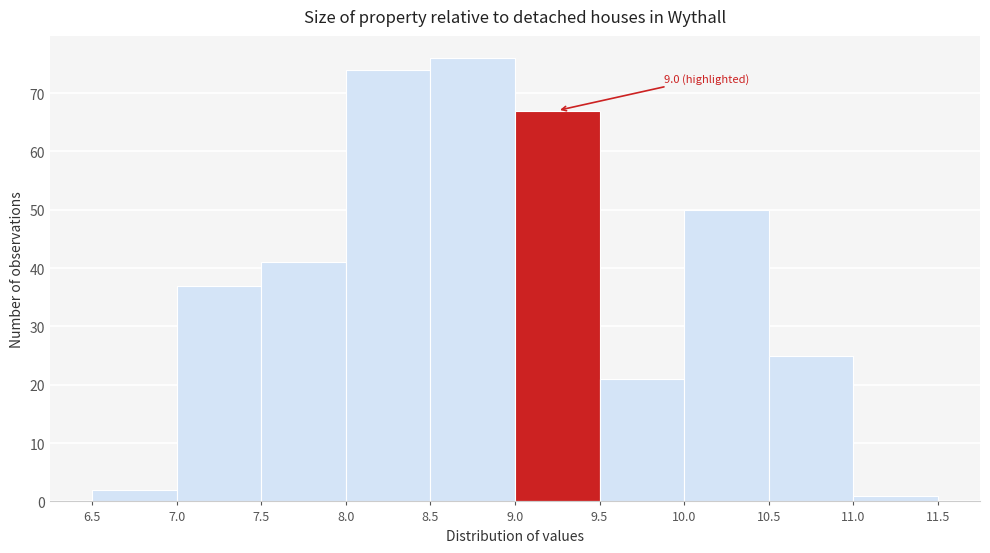

Over which range of the x-axis is the bar tallest?

8.5 to 9.0